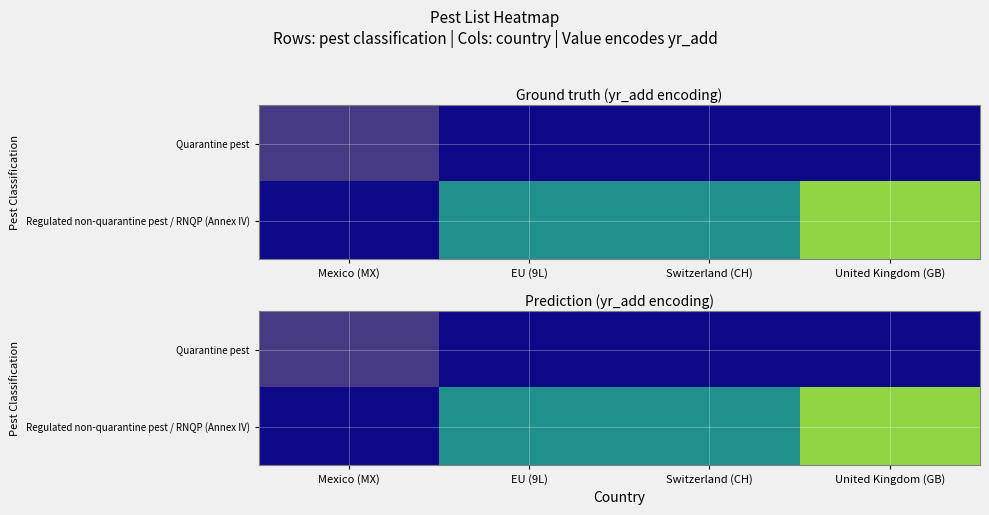

What is the difference between the Regulated non-quarantine pest / RNQP (Annex IV) values at United Kingdom (GB) and Switzerland (CH)?

1.0